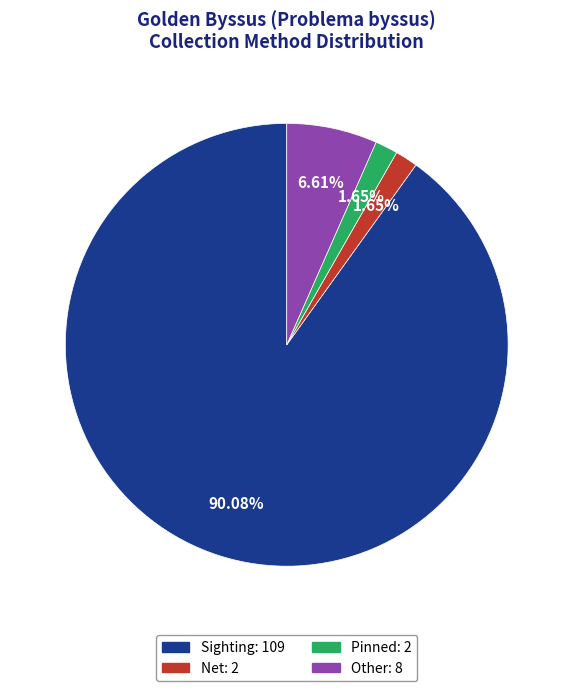

The Net slice represents 2% of the pie. True or false?

True